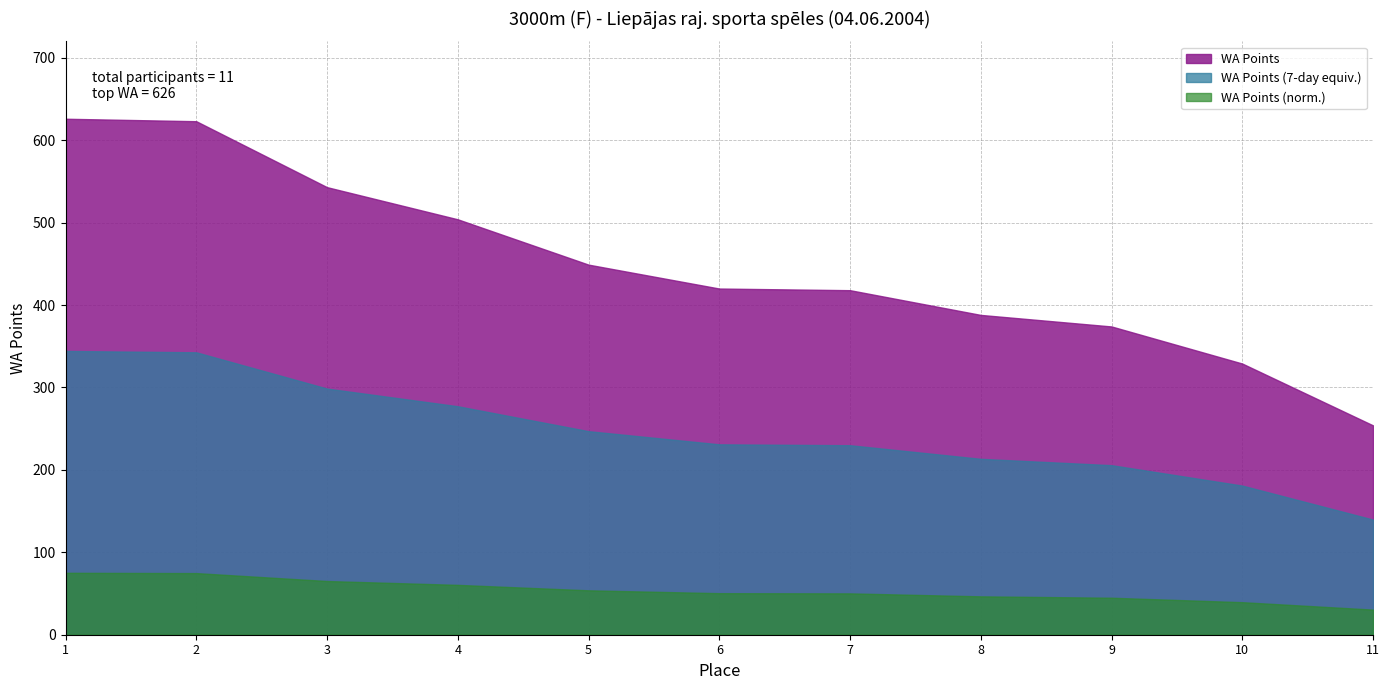

Reading right to left, transcribe all the data shown in this chart.

11=254	10=329	9=374	8=388	7=418	6=420	5=449	4=504	3=543	2=623	1=626